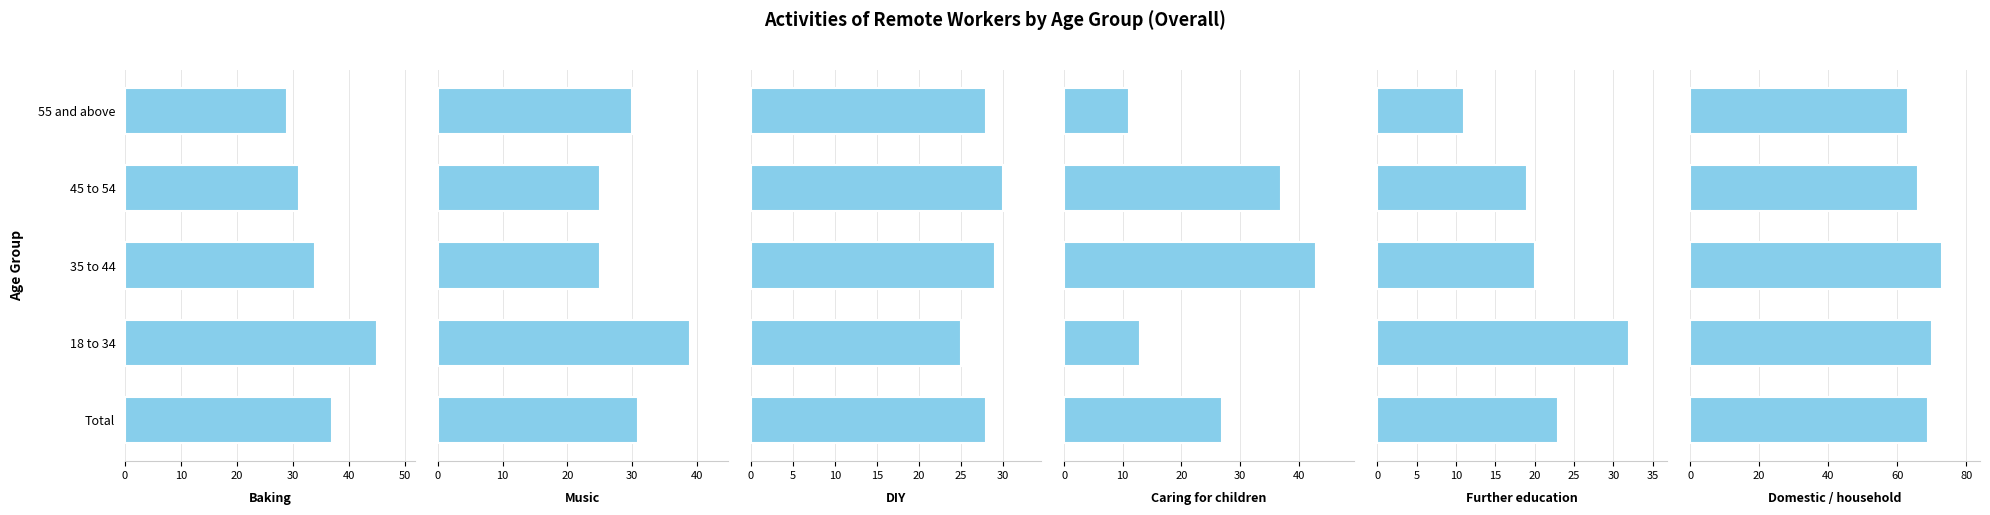

Does the chart contain stacked bars?

No